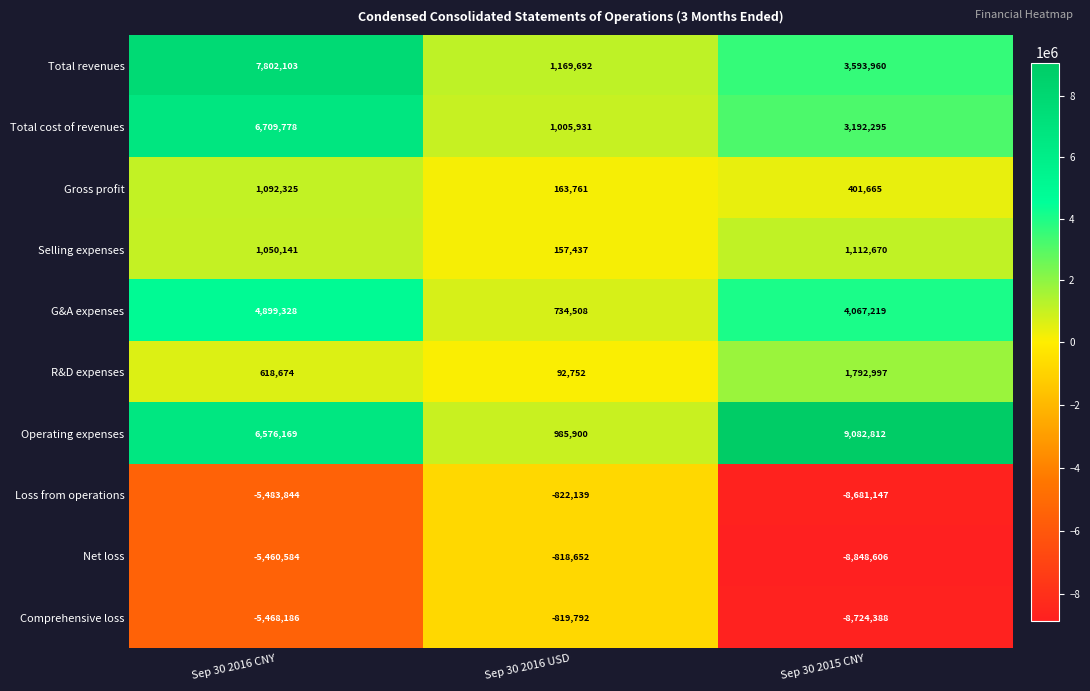

At which category is the sum across all series the highest?

Sep 30 2016 CNY